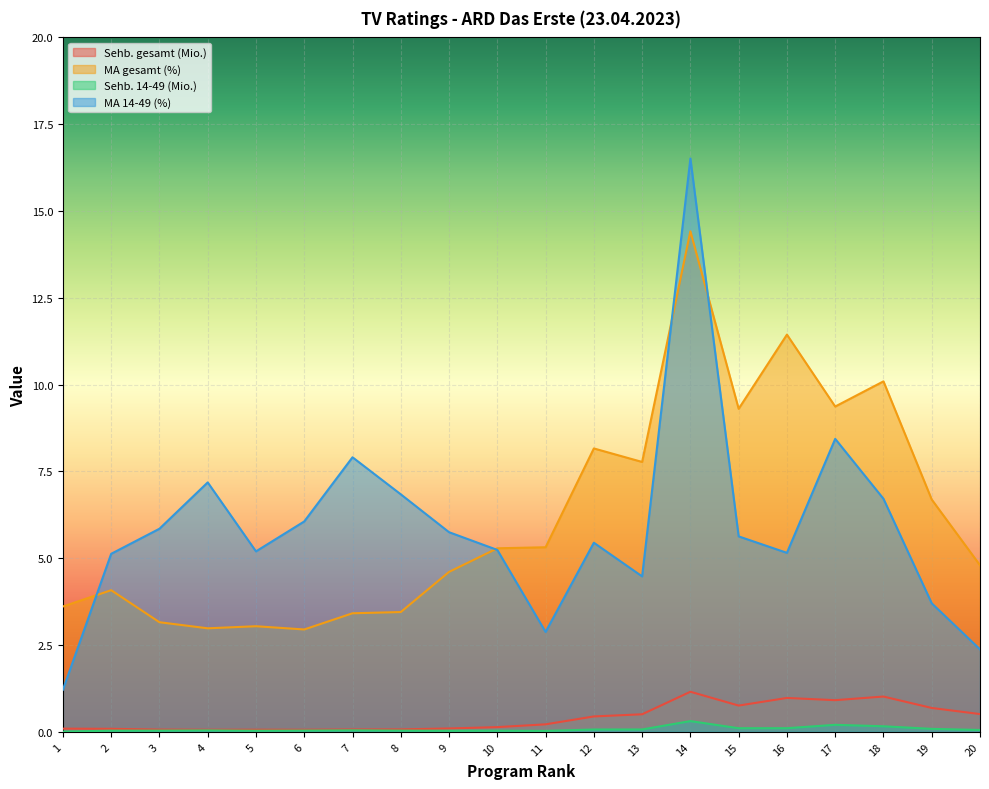

True or false: MA 14-49 (%) and Sehb. gesamt (Mio.) intersect in this chart.

False